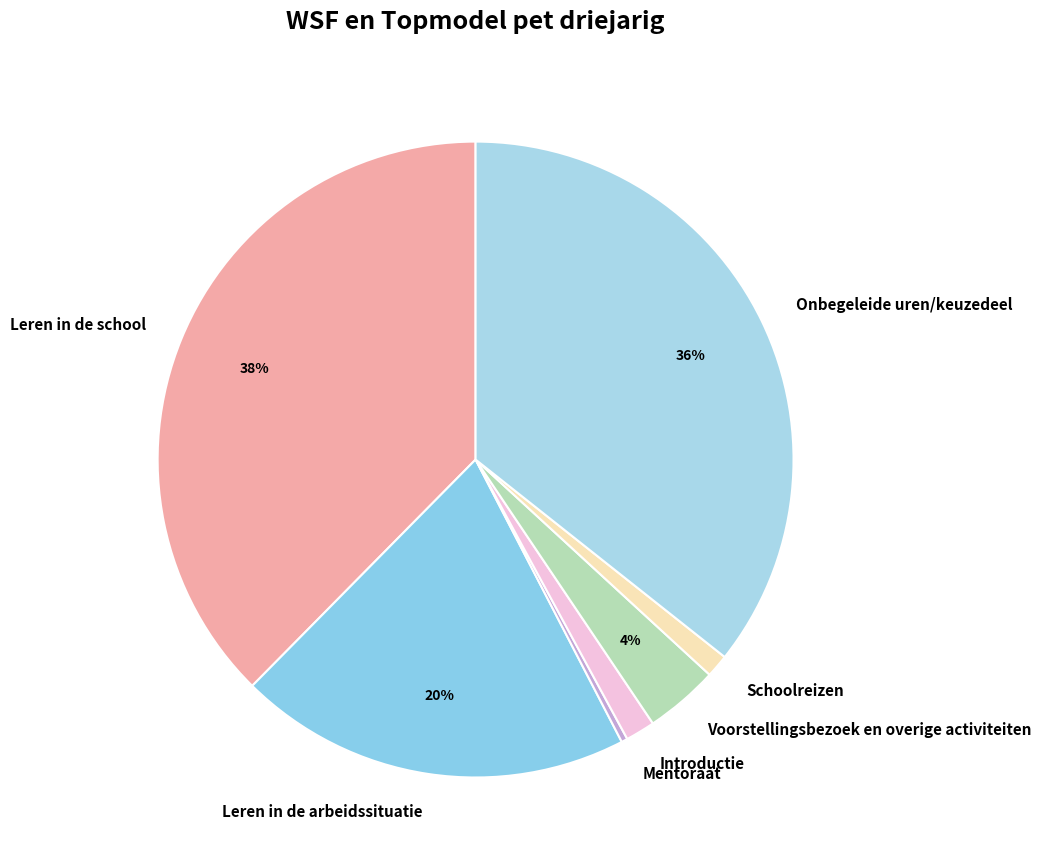

Does Introductie represent more than half of the total?

No